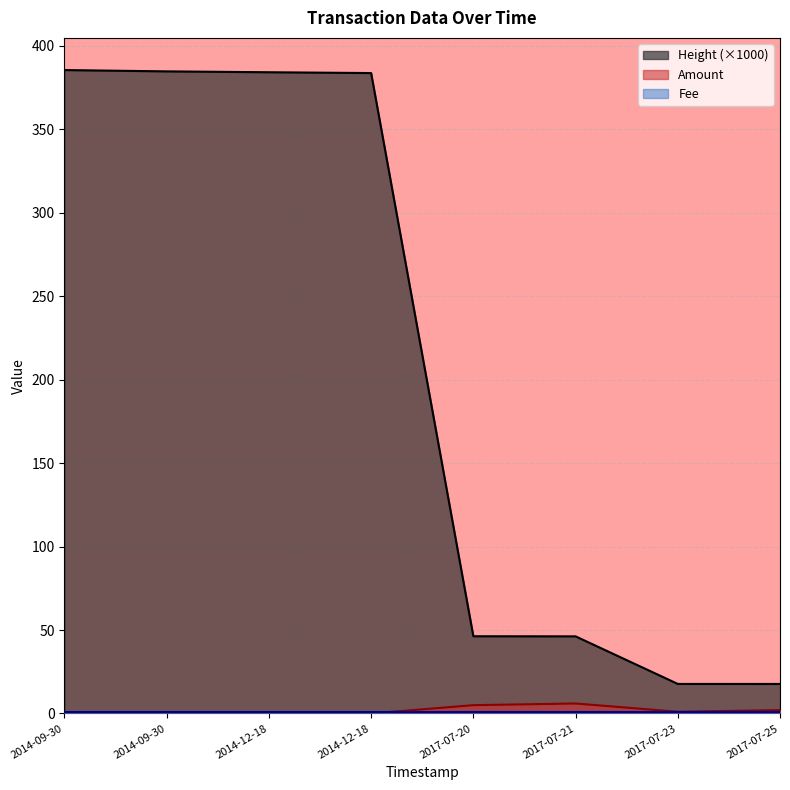

True or false: Height and Amount intersect in this chart.

False